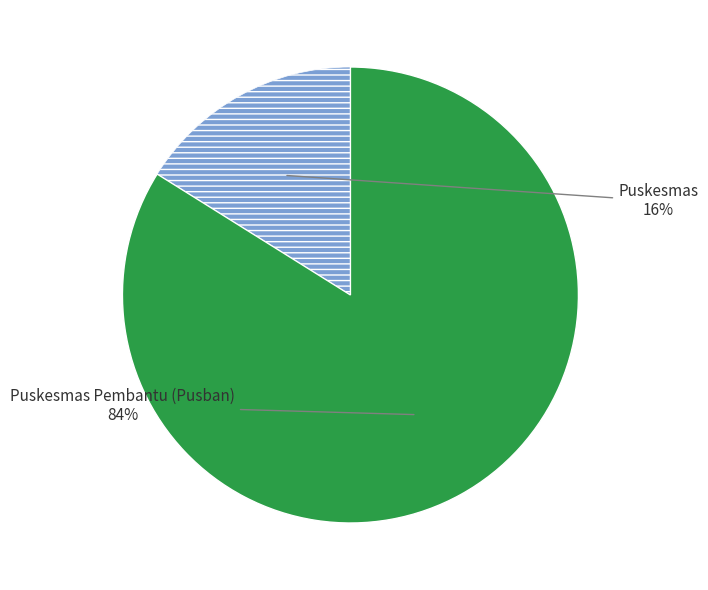

Is there any slice that represents more than half of the pie?

Yes